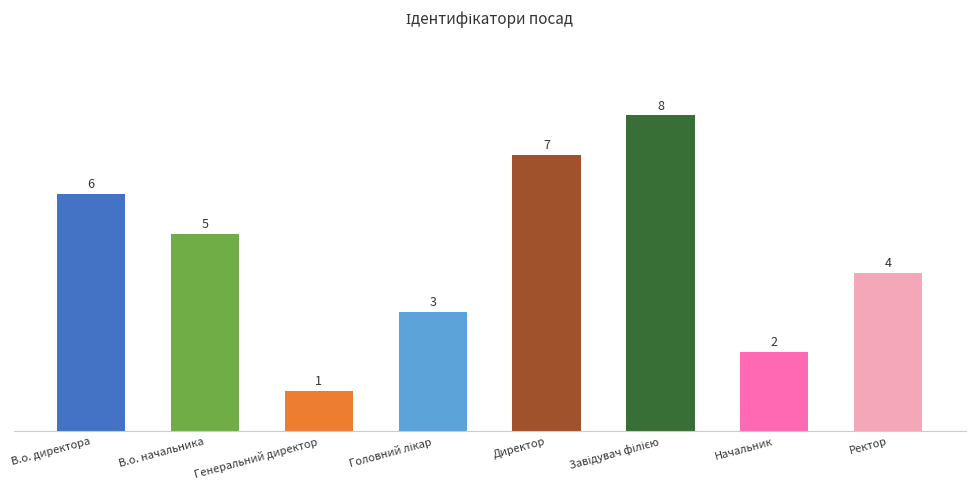

How many values are between 3 and 7?

5